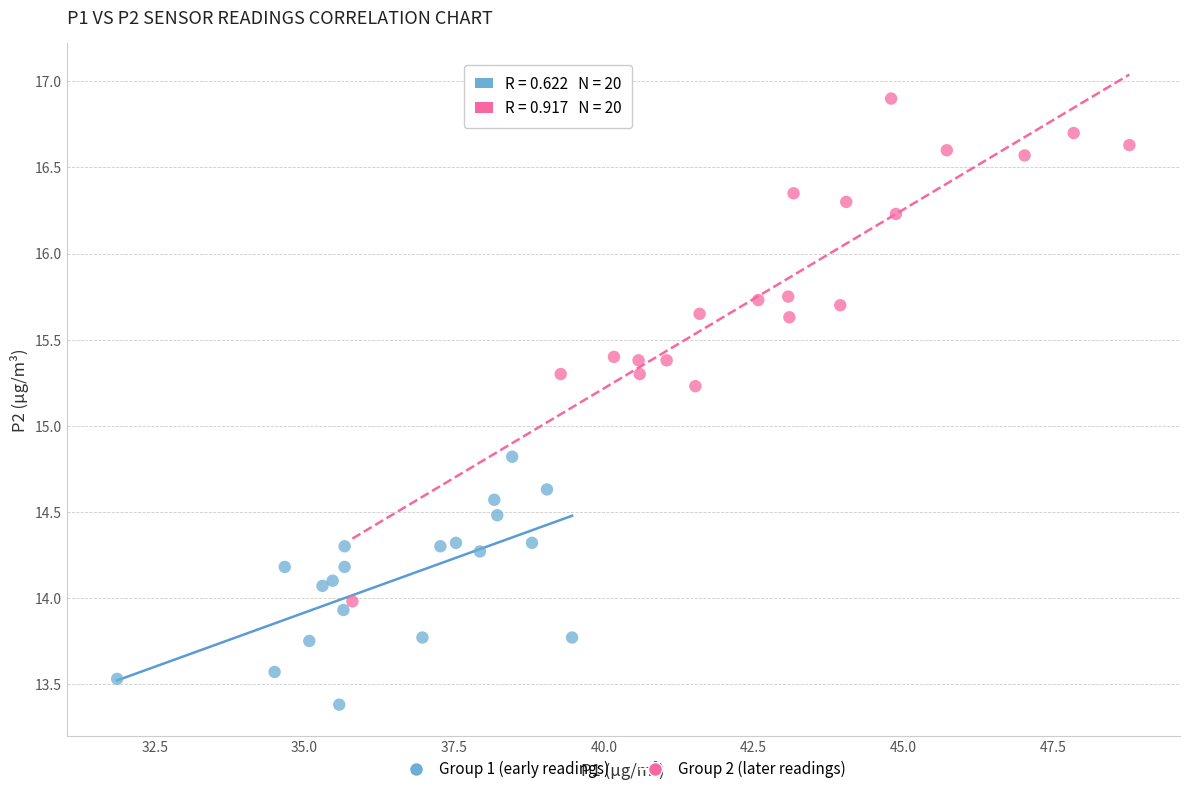

Which series reaches the minimum Y coordinate?

Group 1 (early readings)